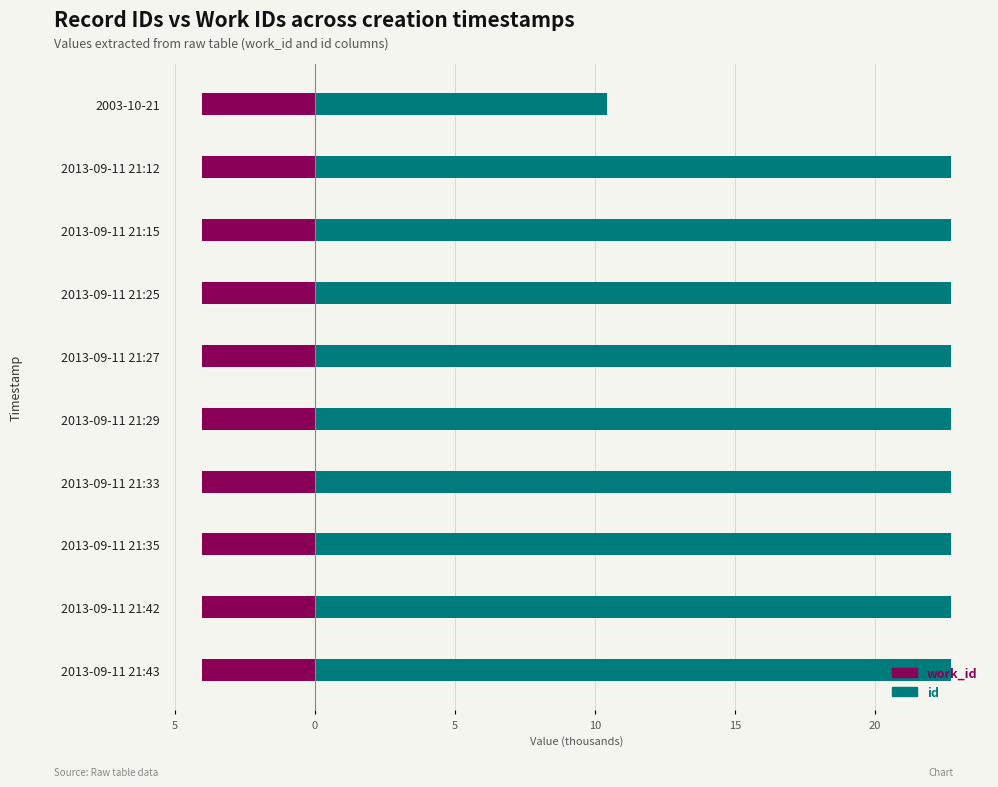

Between 15 and 25, which series saw the biggest shift?

id